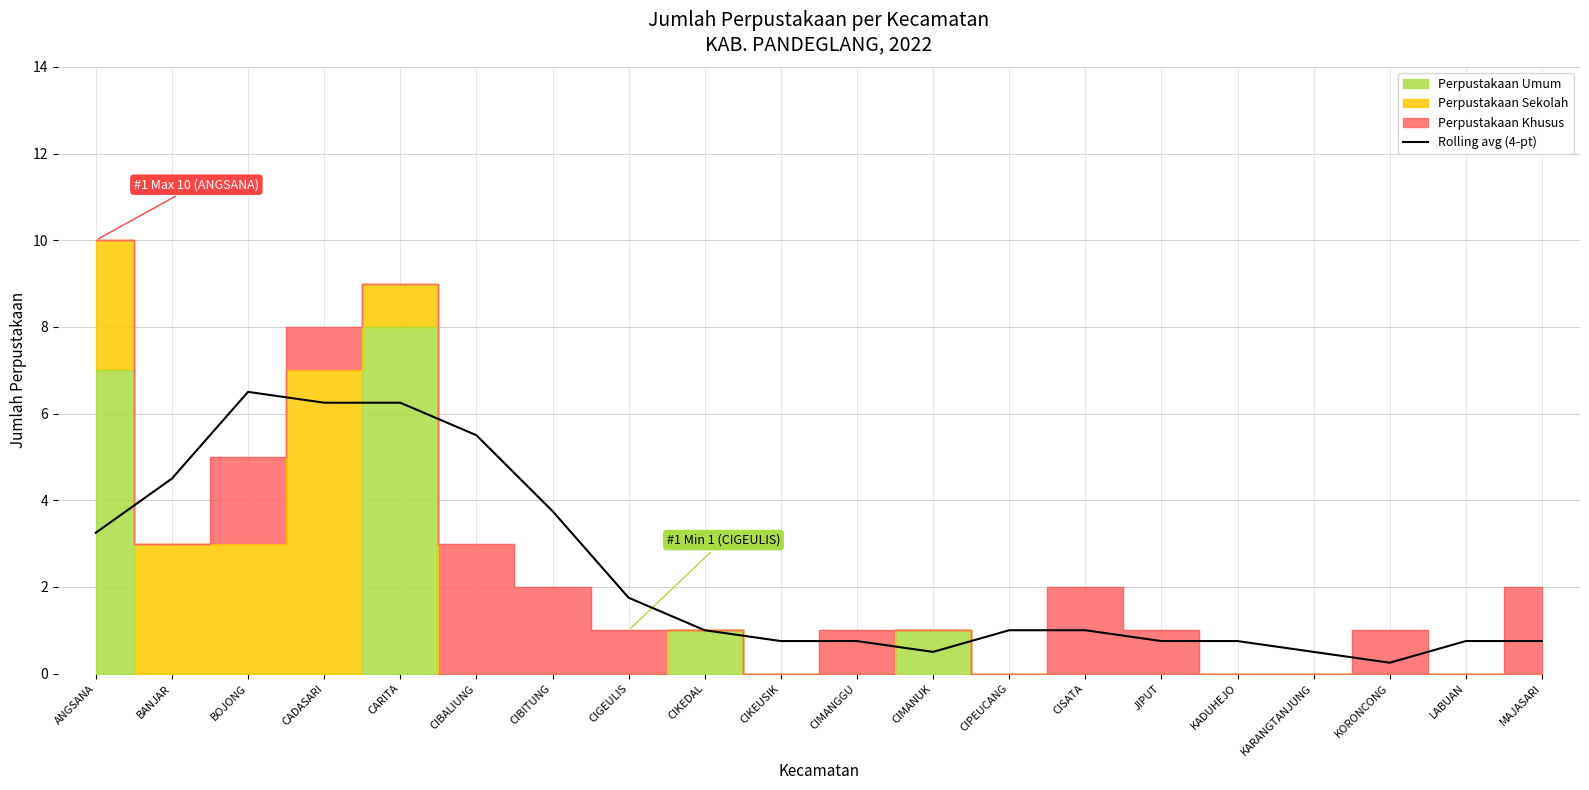

At which label is Rolling avg (4-pt) closest to 3?

ANGSANA